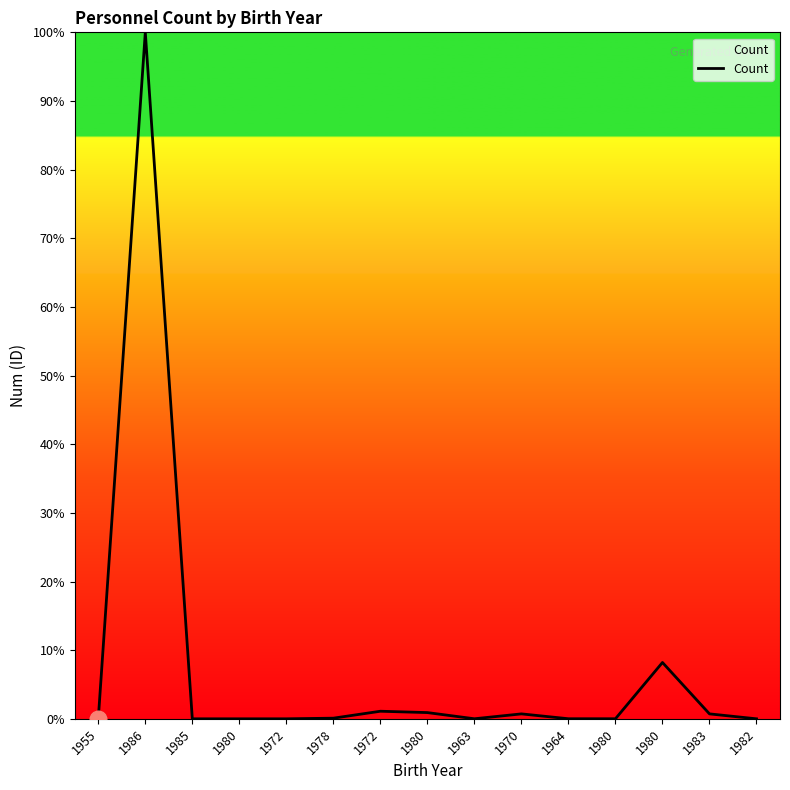

At which label is the value closest to 50?

1980